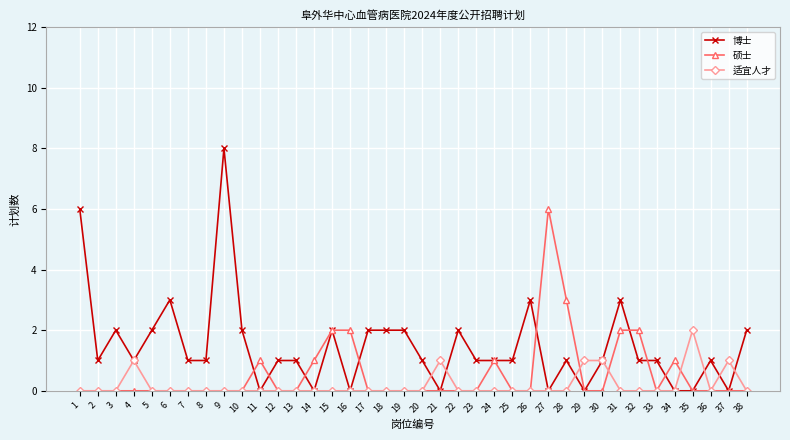

Reading left to right, list all the values displayed in this chart.

博士: 6	1	2	1	2	3	1	1	8	2	0	1	1	0	2	0	2	2	2	1	0	2	1	1	1	3	0	1	0	1	3	1	1	0	0	1	0	2
硕士: 0	0	0	0	0	0	0	0	0	0	1	0	0	1	2	2	0	0	0	0	0	0	0	1	0	0	6	3	0	0	2	2	0	1	0	0	0	0
适宜人才: 0	0	0	1	0	0	0	0	0	0	0	0	0	0	0	0	0	0	0	0	1	0	0	0	0	0	0	0	1	1	0	0	0	0	2	0	1	0